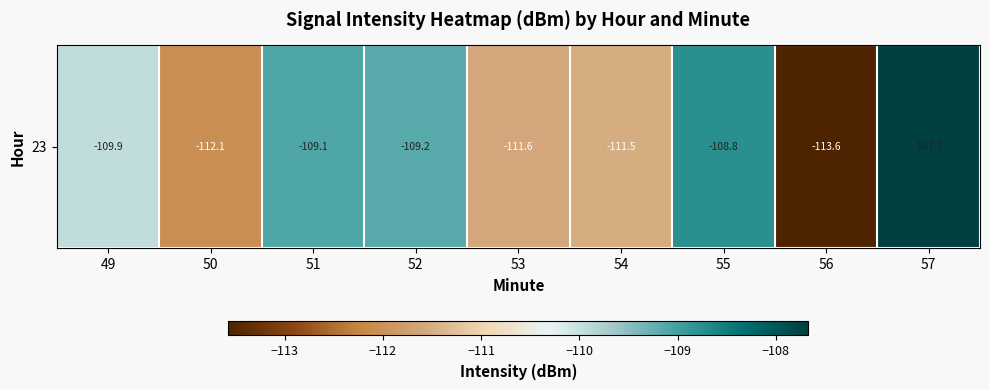

Reading left to right, list all the values displayed in this chart.

49=-109.9	50=-112.1	51=-109.1	52=-109.2	53=-111.6	54=-111.5	55=-108.8	56=-113.6	57=-107.7